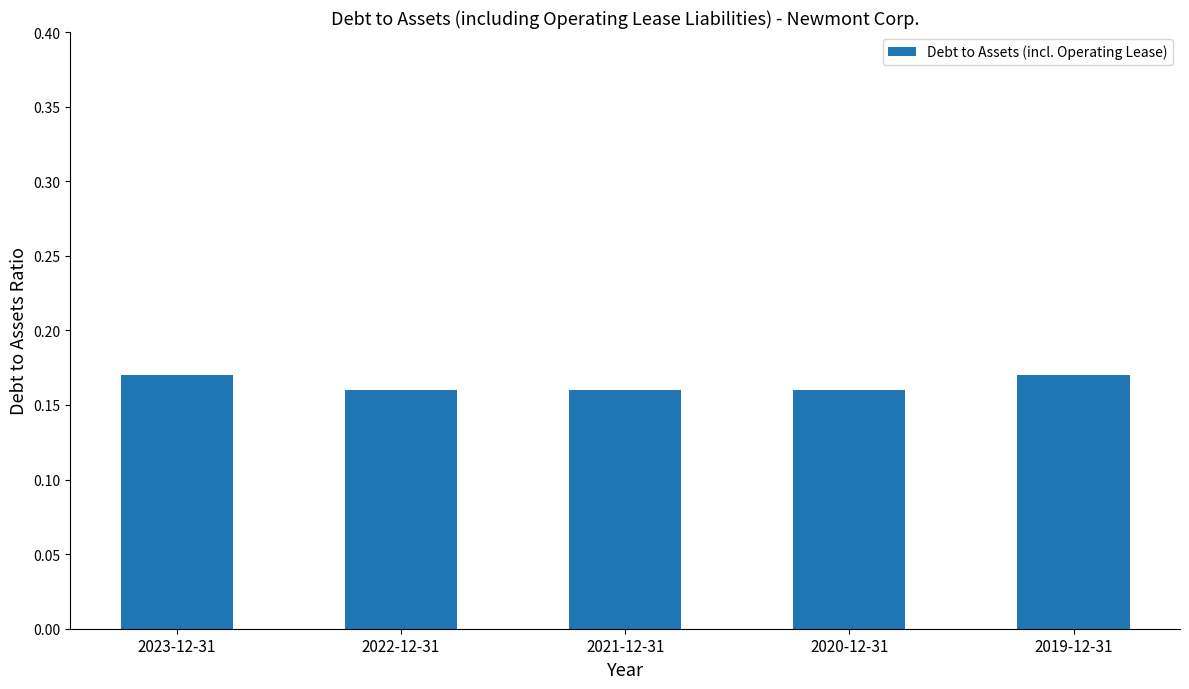

Are the bars horizontal?

No